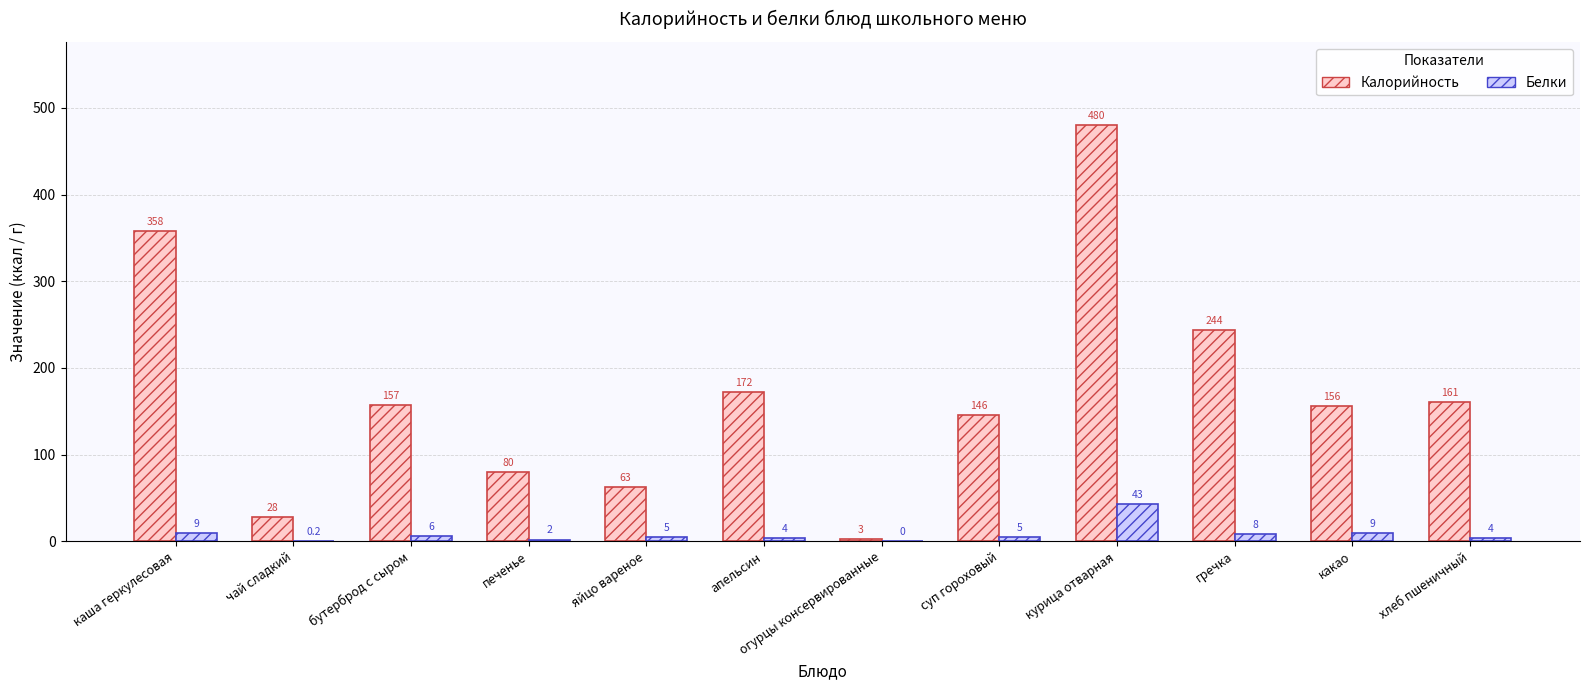

Read the Белки value at апельсин.

4.0